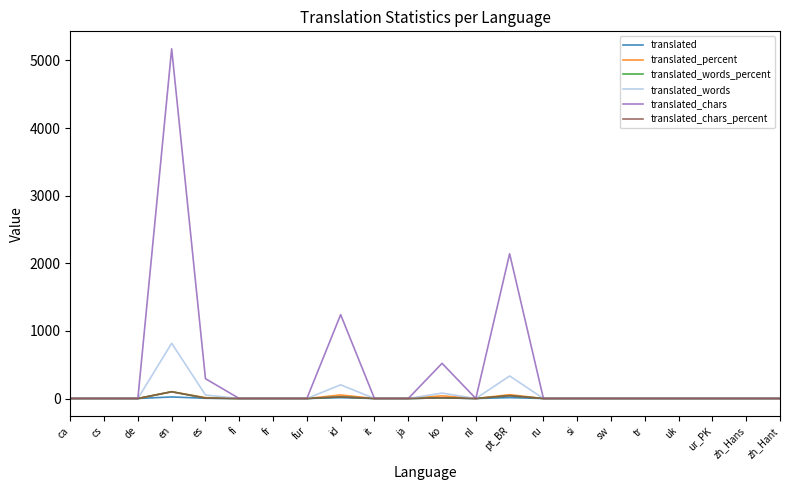

True or false: translated has a value of 0.0 at it.

True